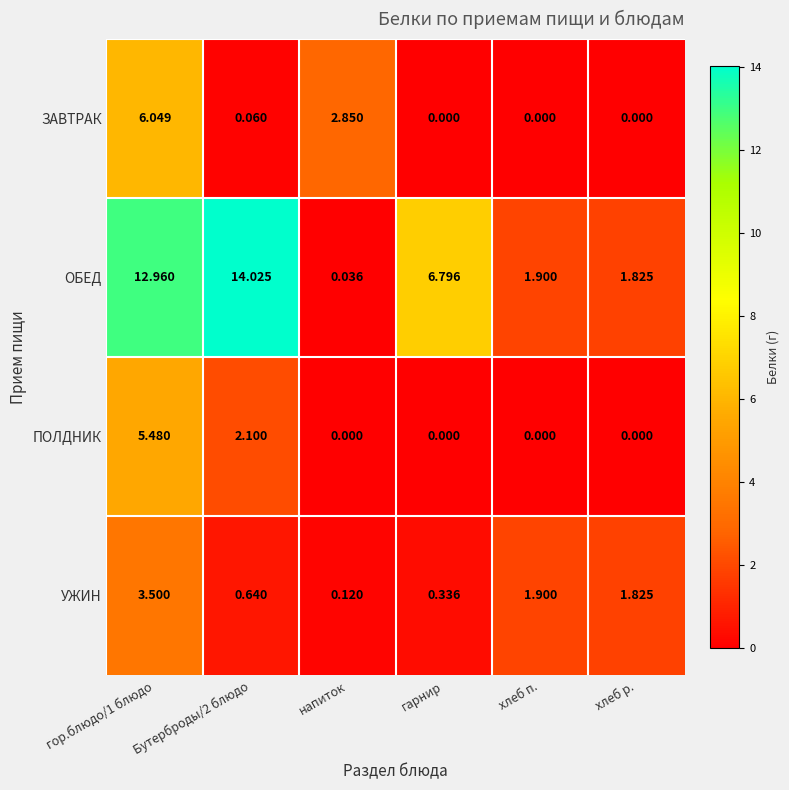

Which series has the largest total across all categories?

ОБЕД